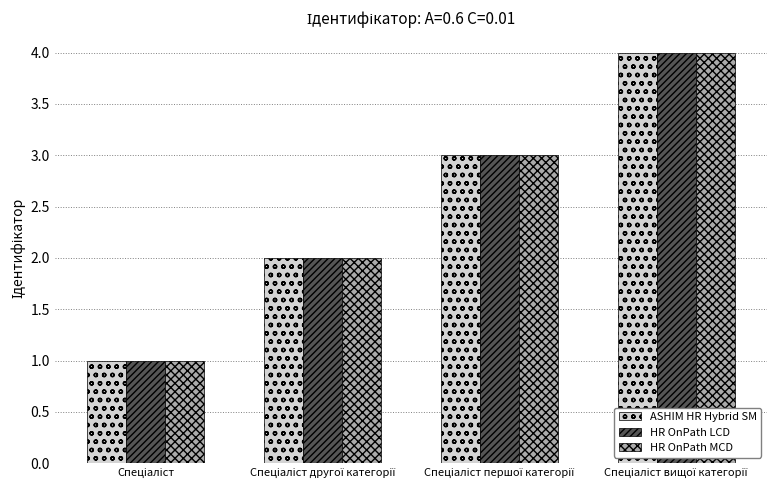

What are all the series names shown in the legend?

ASHIM HR Hybrid SM, HR OnPath LCD, HR OnPath MCD